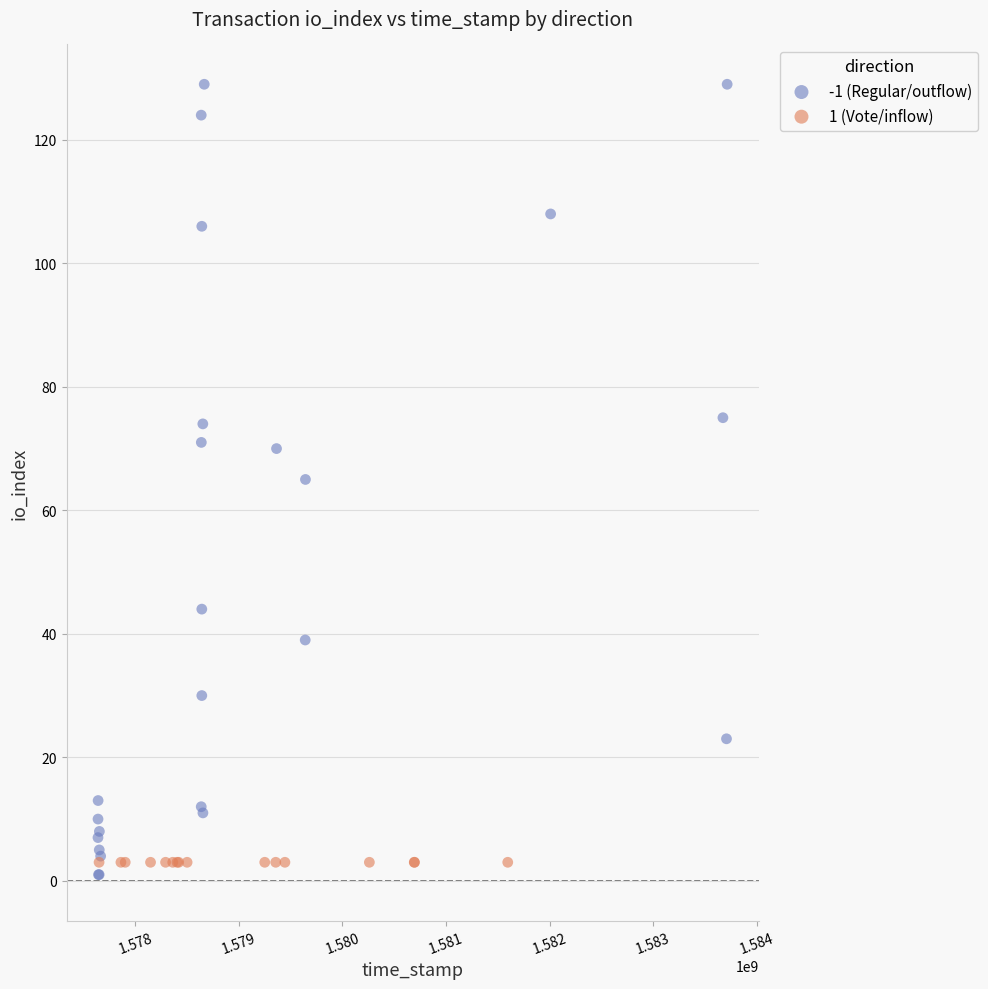

Which series reaches the maximum Y coordinate?

-1 (Regular/outflow)